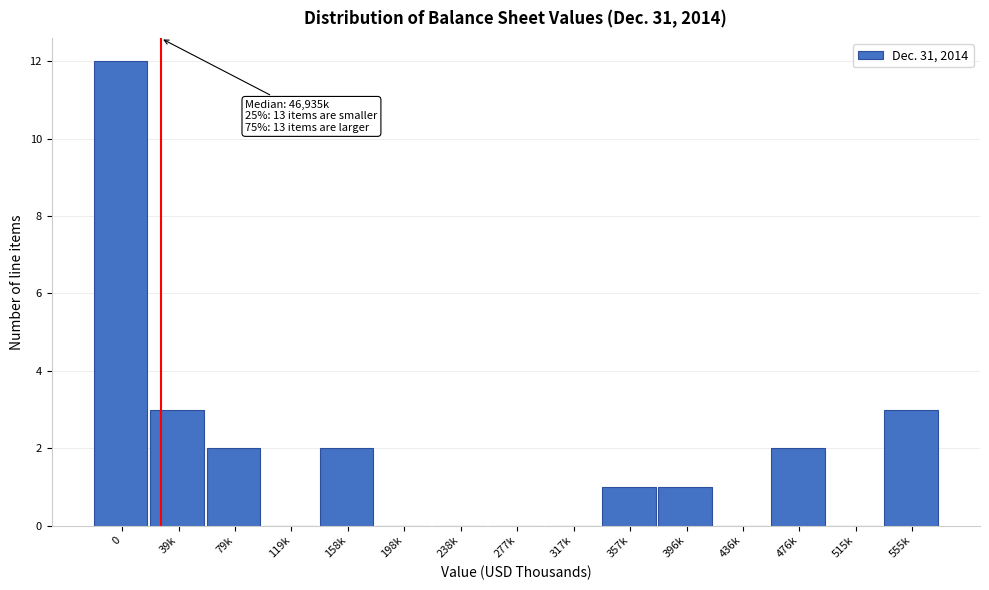

Reading left to right, what are all the values shown in this chart?

0=12	39k=3	79k=2	119k=0	158k=2	198k=0	238k=0	277k=0	317k=0	357k=1	396k=1	436k=0	476k=2	515k=0	555k=3